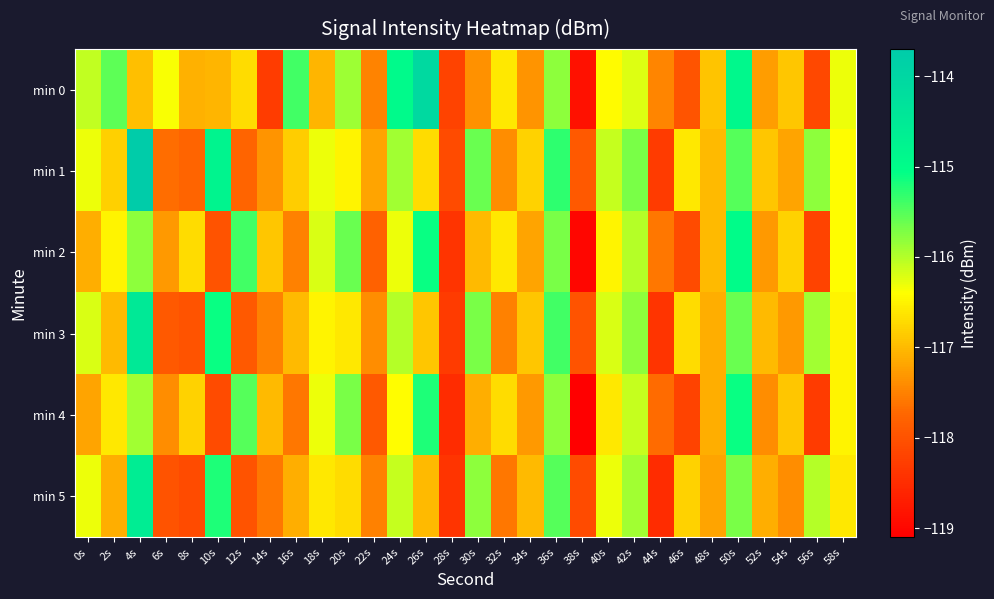

At 46s, list the series in order from largest to smallest.

min 1, min 3, min 5, min 0, min 2, min 4